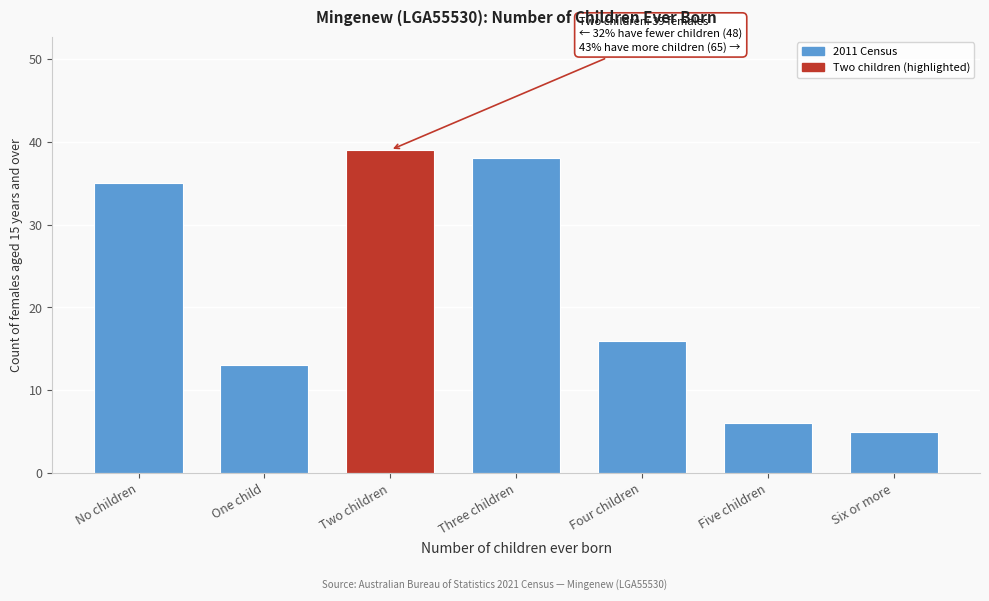

Reading left to right, what are all the values shown in this chart?

35	13	39	38	16	6	5